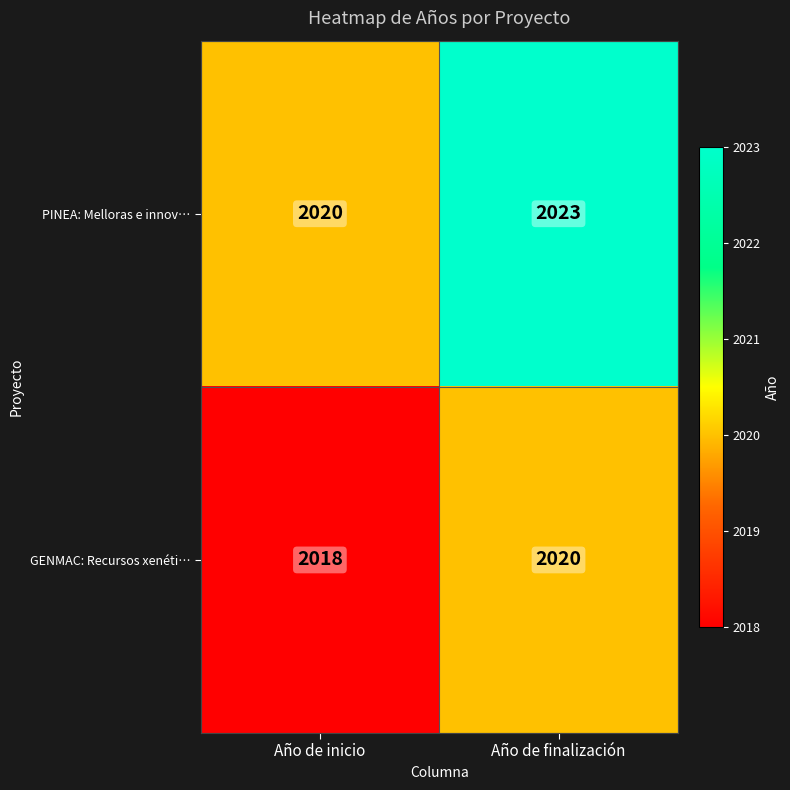

At Año de inicio, list the series in order from smallest to largest.

GENMAC: Recursos xenéti…, PINEA: Melloras e innov…